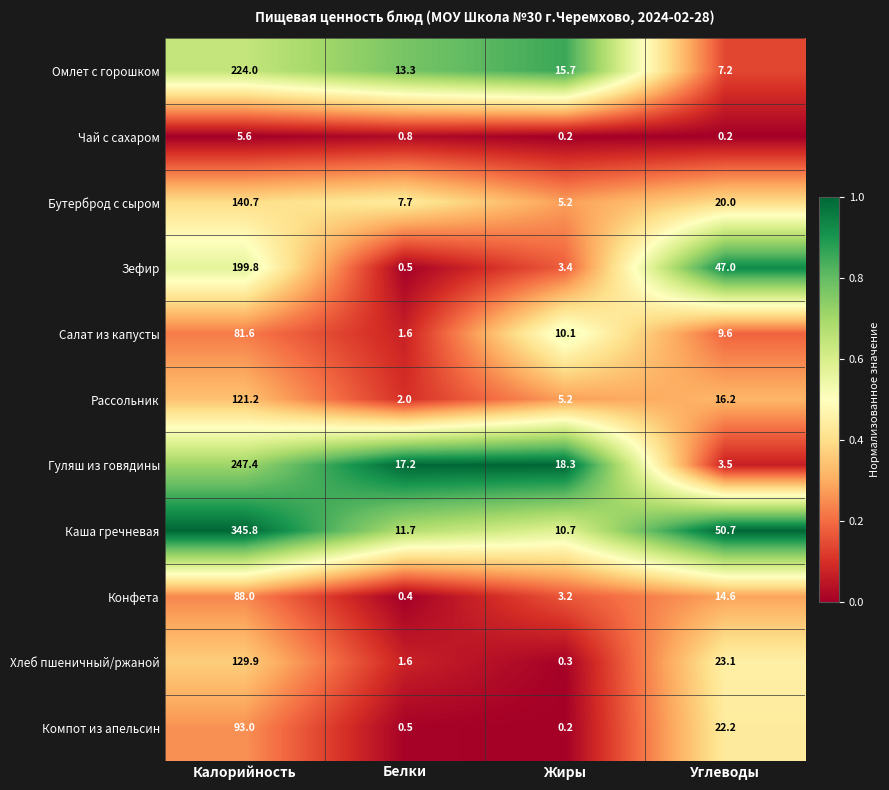

At which label does Каша гречневая first exceed 50?

Калорийность